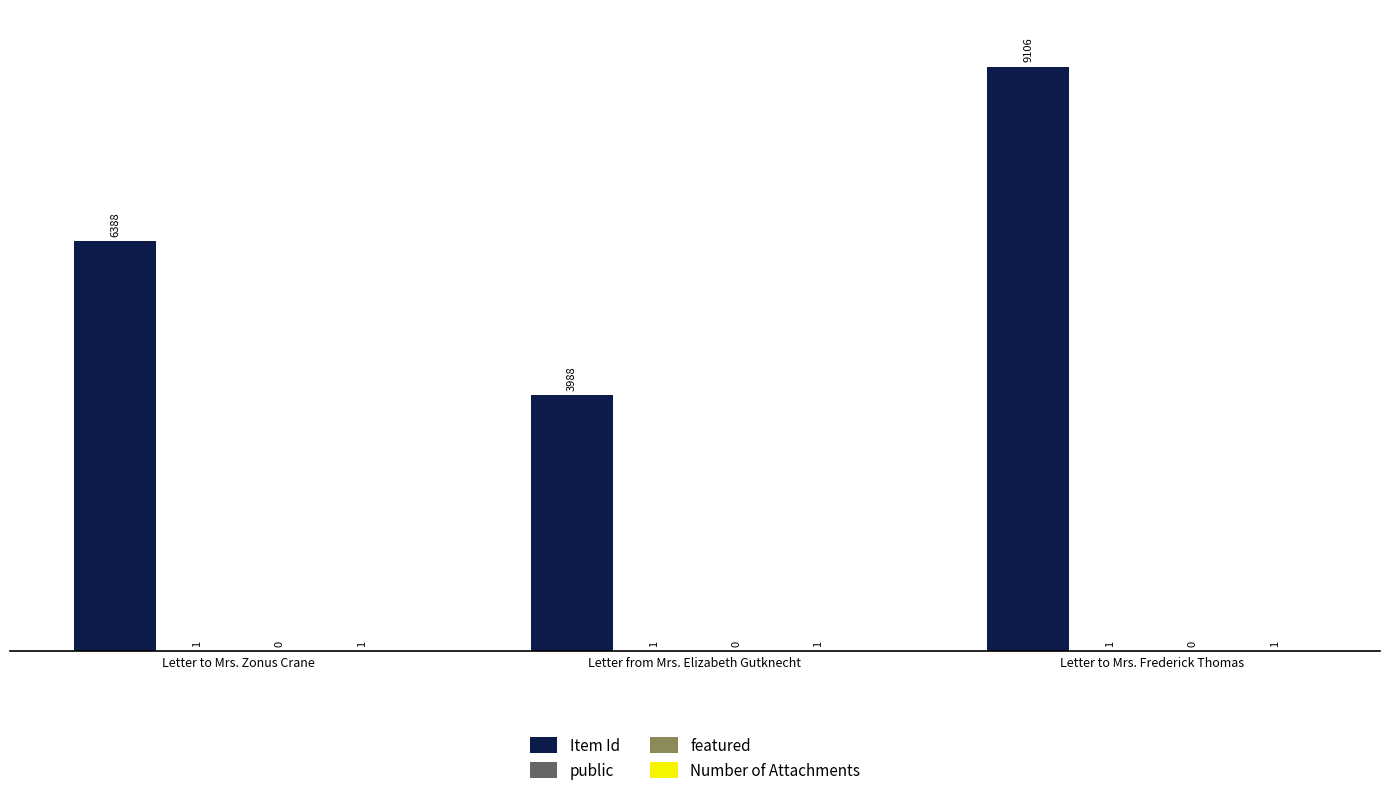

What is the sum of the Item Id values at Letter to Mrs. Zonus Crane and Letter to Mrs. Frederick Thomas?

15494